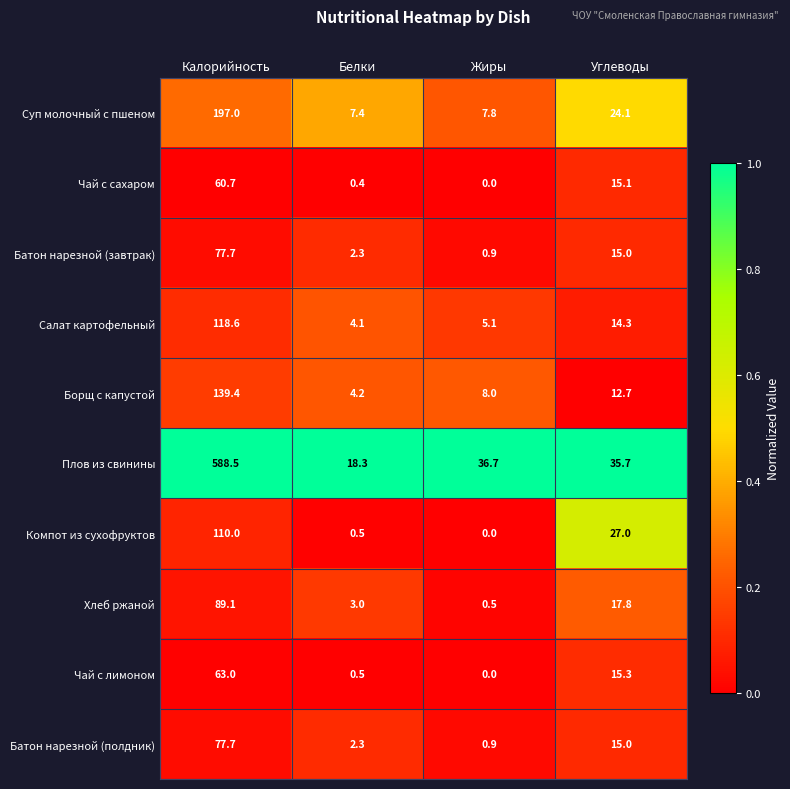

What is the approximate value of Компот из сухофруктов at Калорийность?

110.0